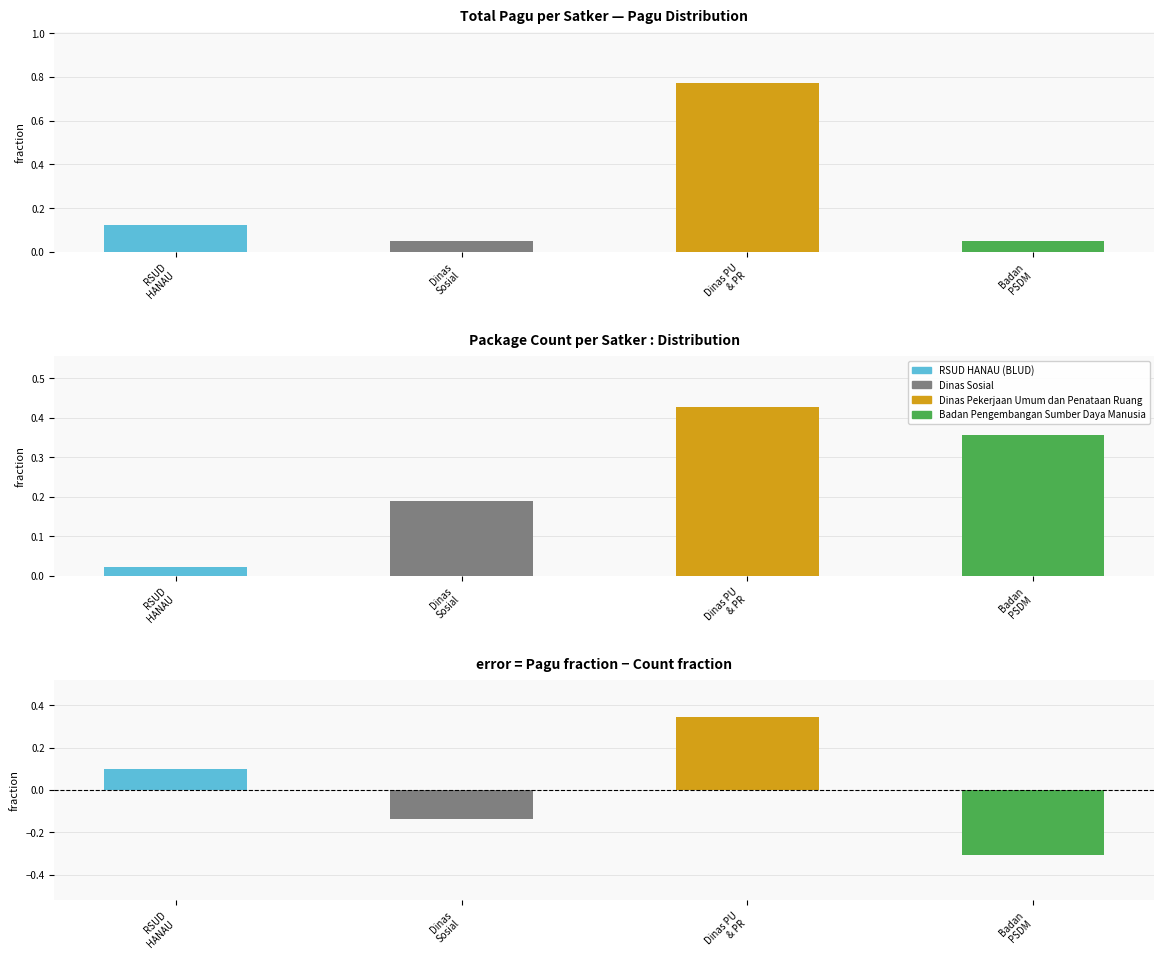

At which label is the value closest to 0?

Badan
PSDM